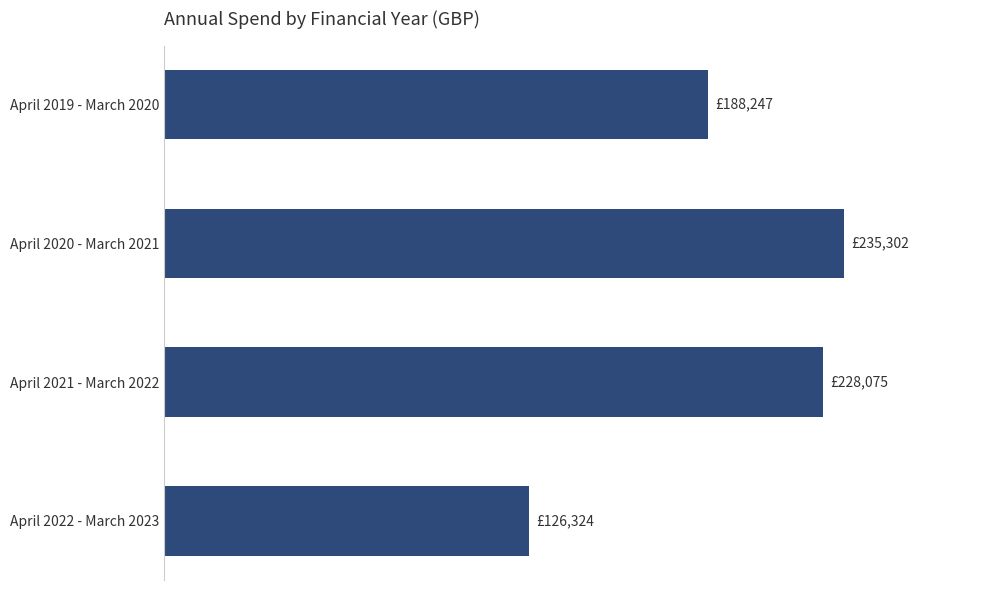

Does the chart contain any negative values?

No